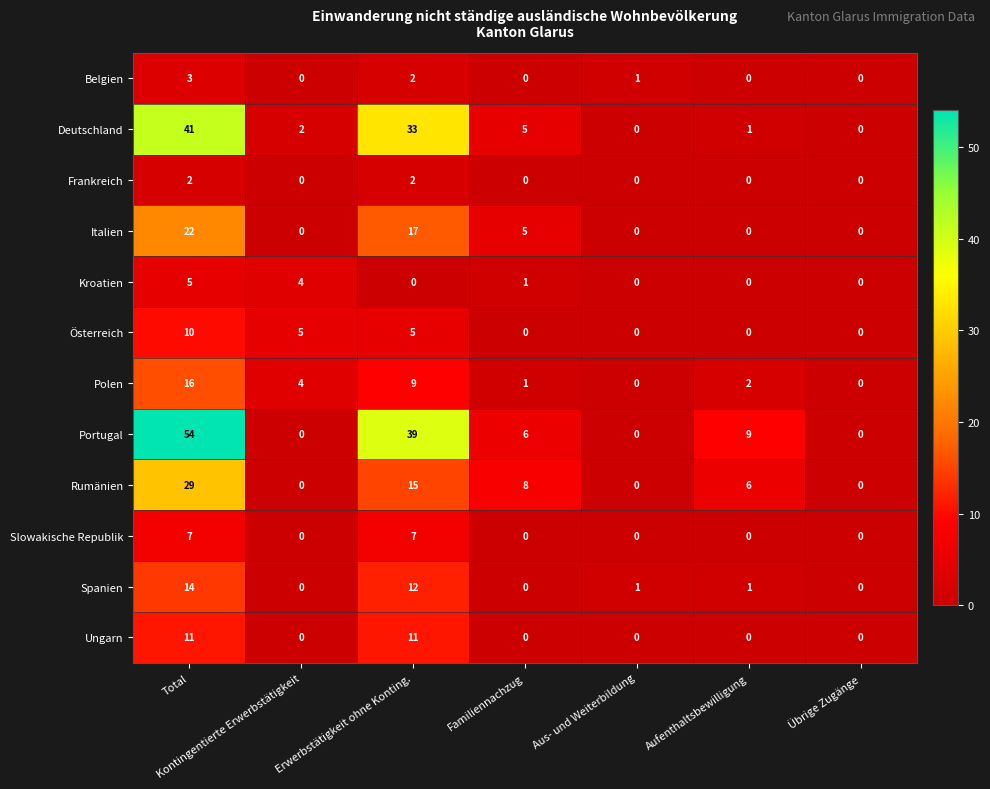

How many data points does each series have?

7